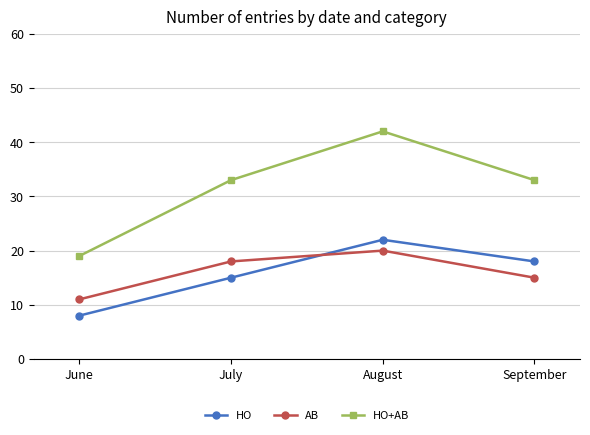

What is the maximum value shown in the chart?

42